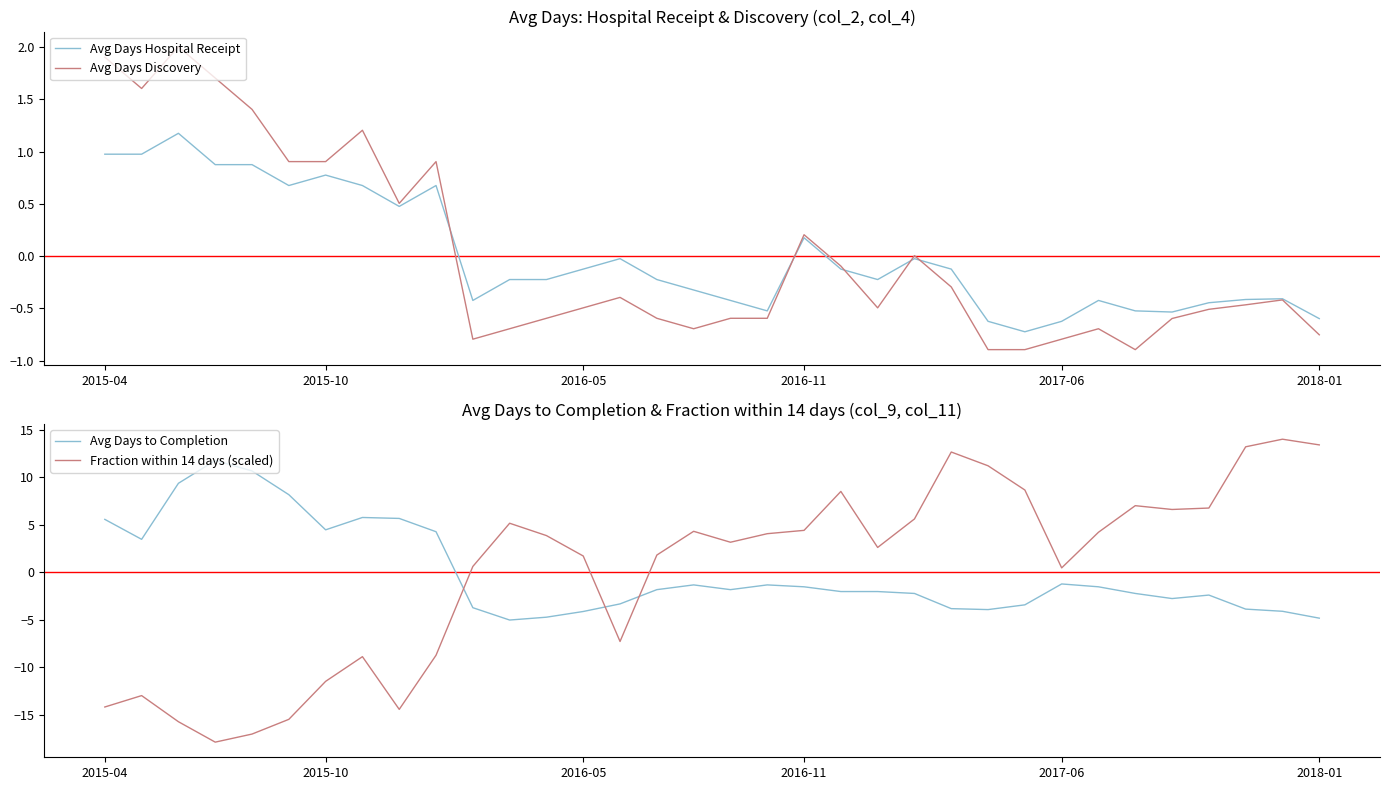

Rank the series by their maximum value, from lowest to highest.

Avg Days Hospital Receipt, Avg Days Discovery, Avg Days to Completion, Fraction within 14 days (scaled)